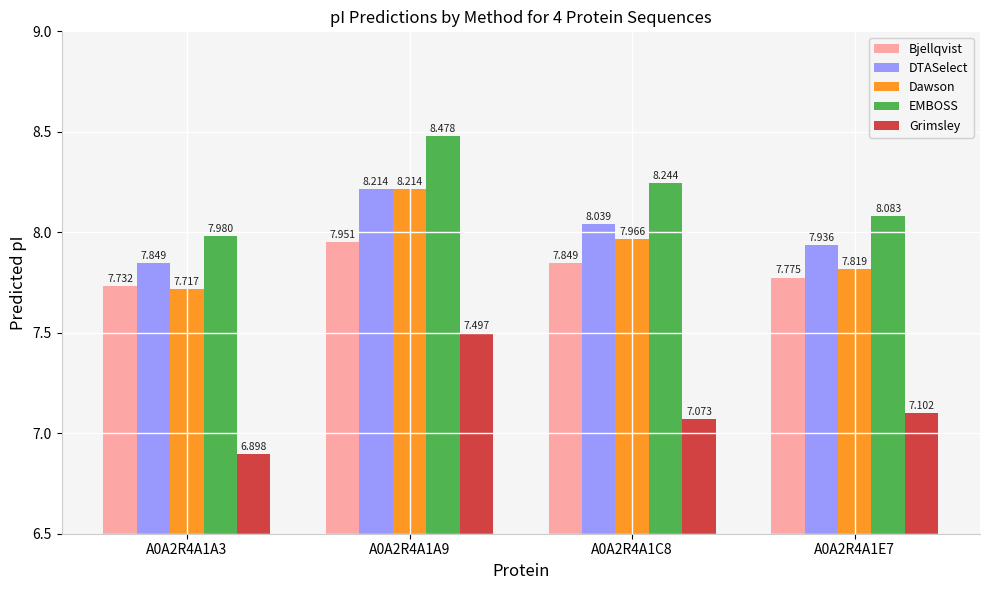

At which category is the sum across all series the highest?

A0A2R4A1A9